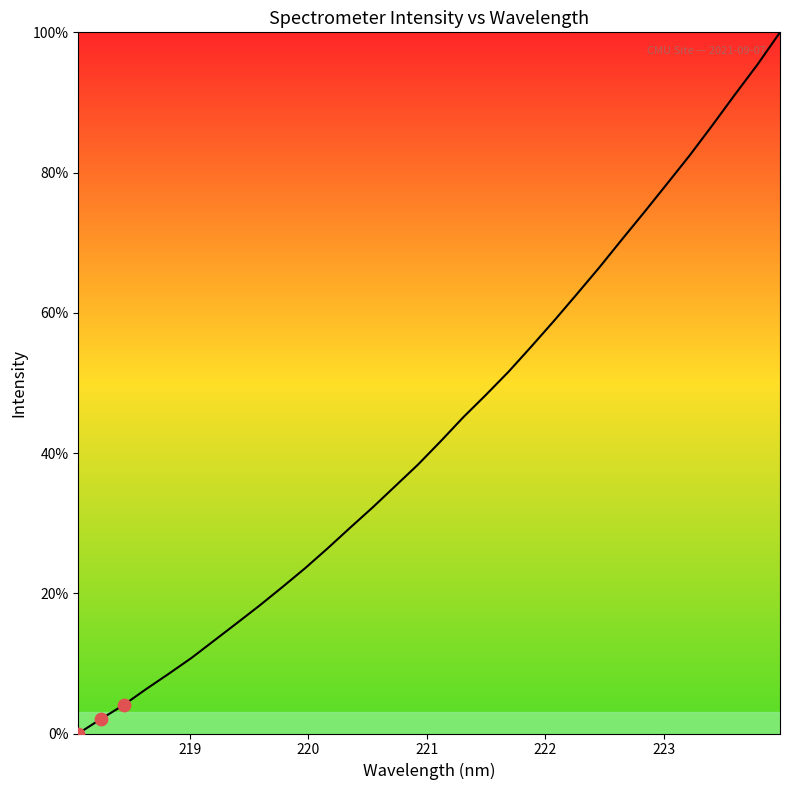

What is the maximum value shown in the chart?

100.0